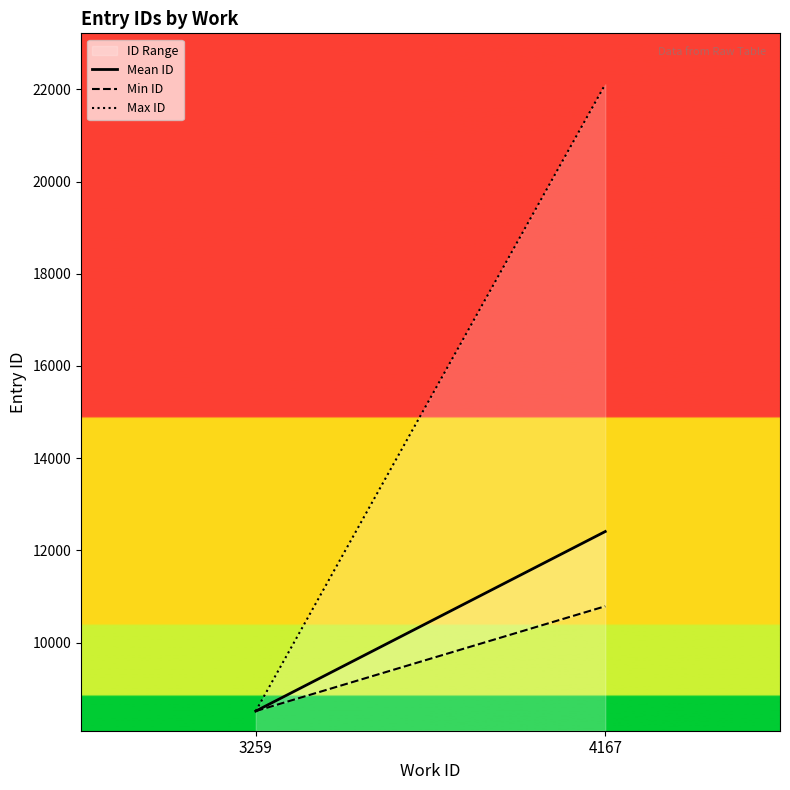

What is the value of the Max ID point at the 2nd from the left?

22108.0